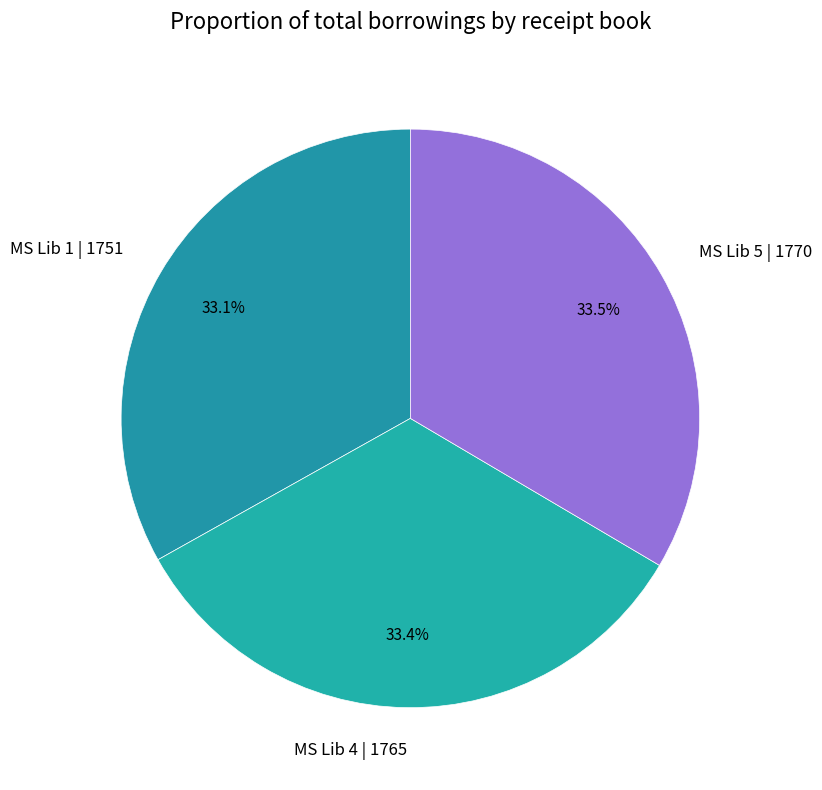

True or false: MS Lib 5 | 1770 accounts for 39% of the total.

False